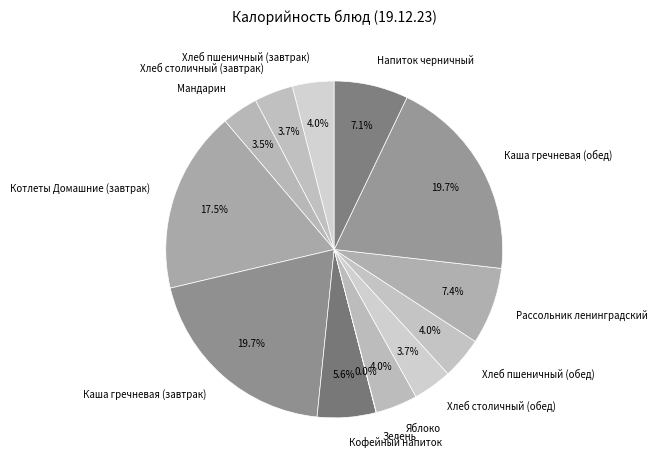

Does Хлеб столичный (завтрак) represent more than half of the total?

No